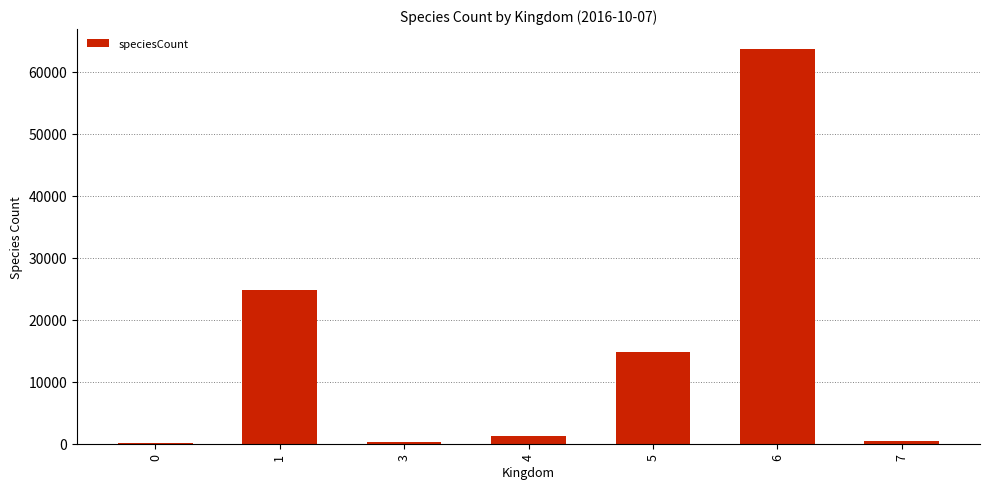

What is the sum of all values?

105381